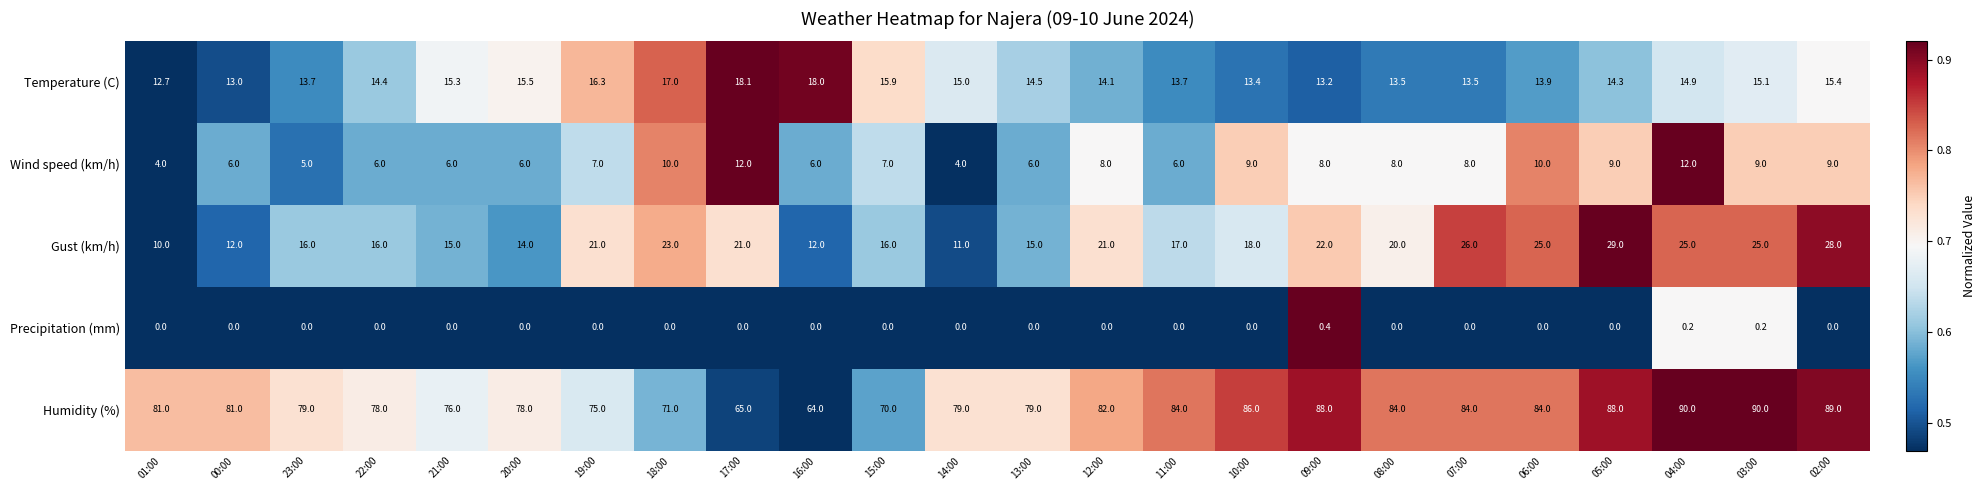

At which label does Temperature (C) reach its minimum?

01:00